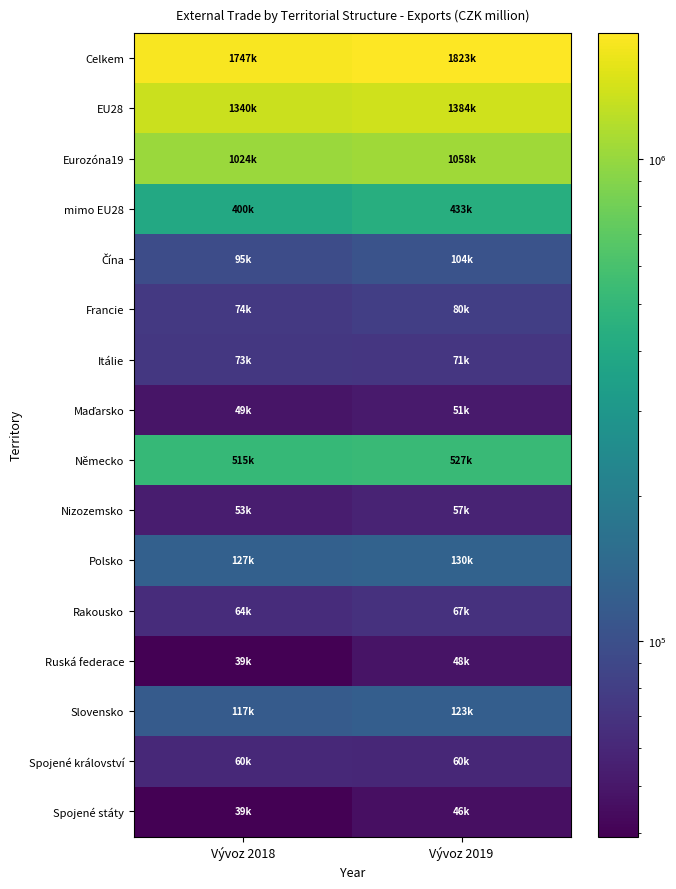

List the series in order of their peak value, lowest first.

Spojené státy, Ruská federace, Maďarsko, Nizozemsko, Spojené království, Rakousko, Itálie, Francie, Čína, Slovensko, Polsko, mimo EU28, Německo, Eurozóna19, EU28, Celkem